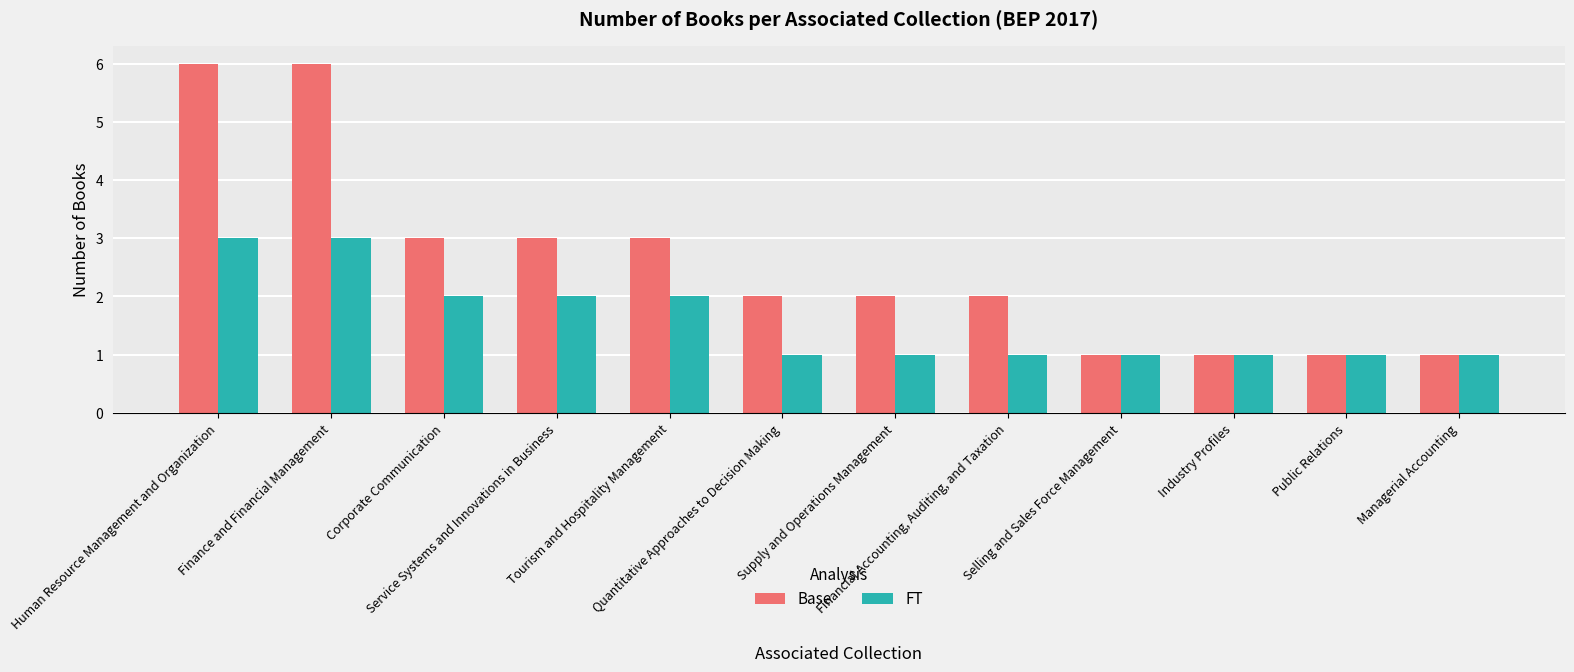

Which series has the largest total across all categories?

Base